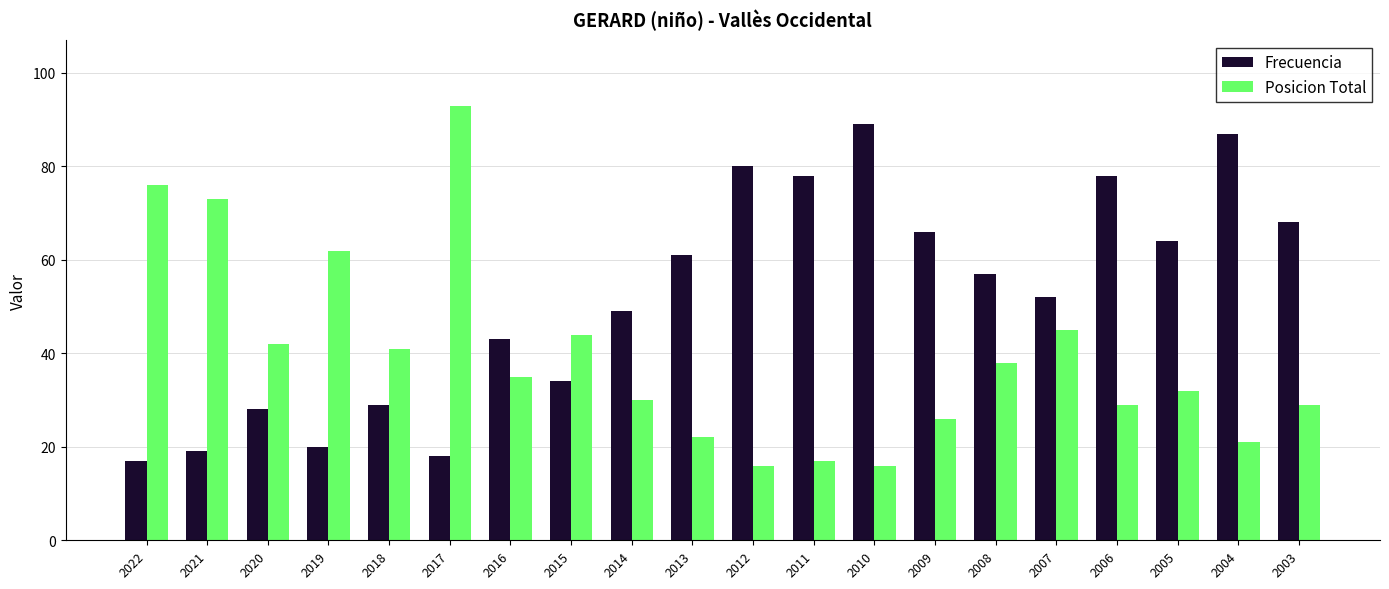

What is the smallest value displayed?

16